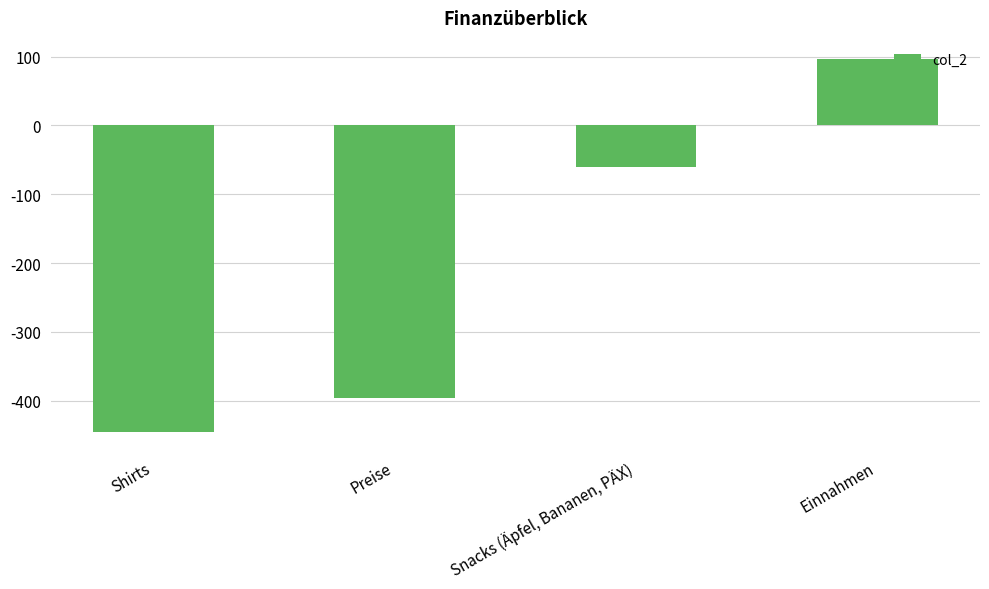

What is the difference between the values at Preise and Snacks (Äpfel, Bananen, PÄX)?

336.4